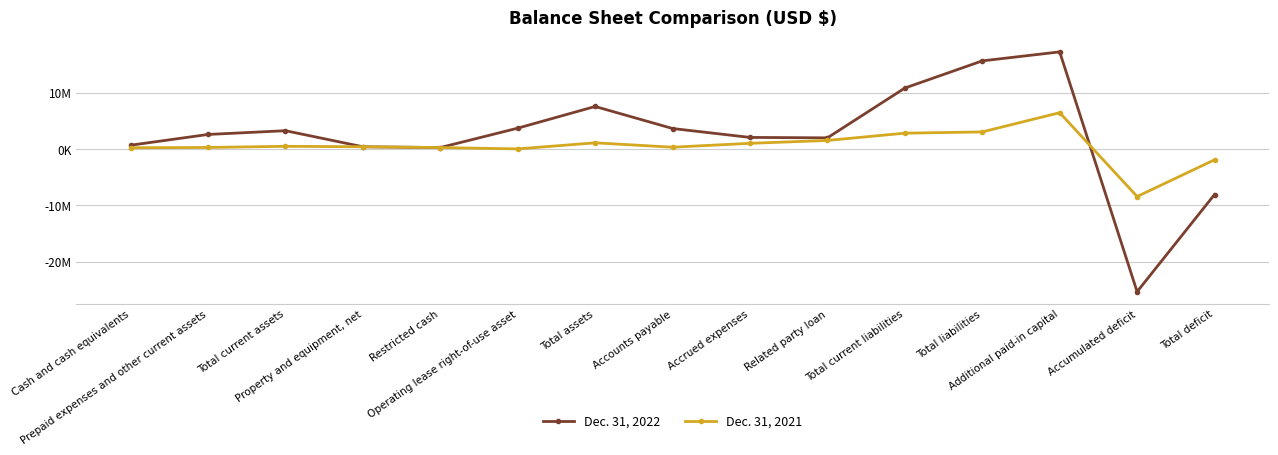

What position from the left is Cash and cash equivalents?

1